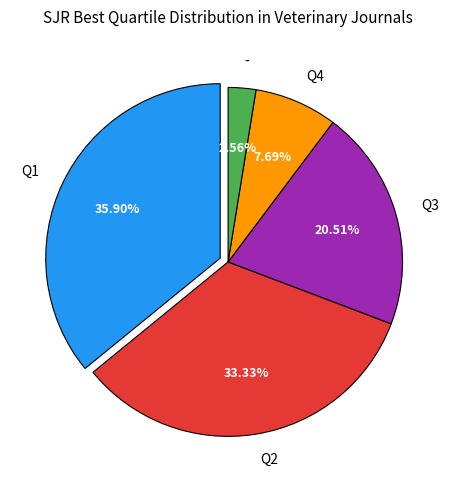

Rank the categories by value from lowest to highest.

-, Q4, Q3, Q2, Q1